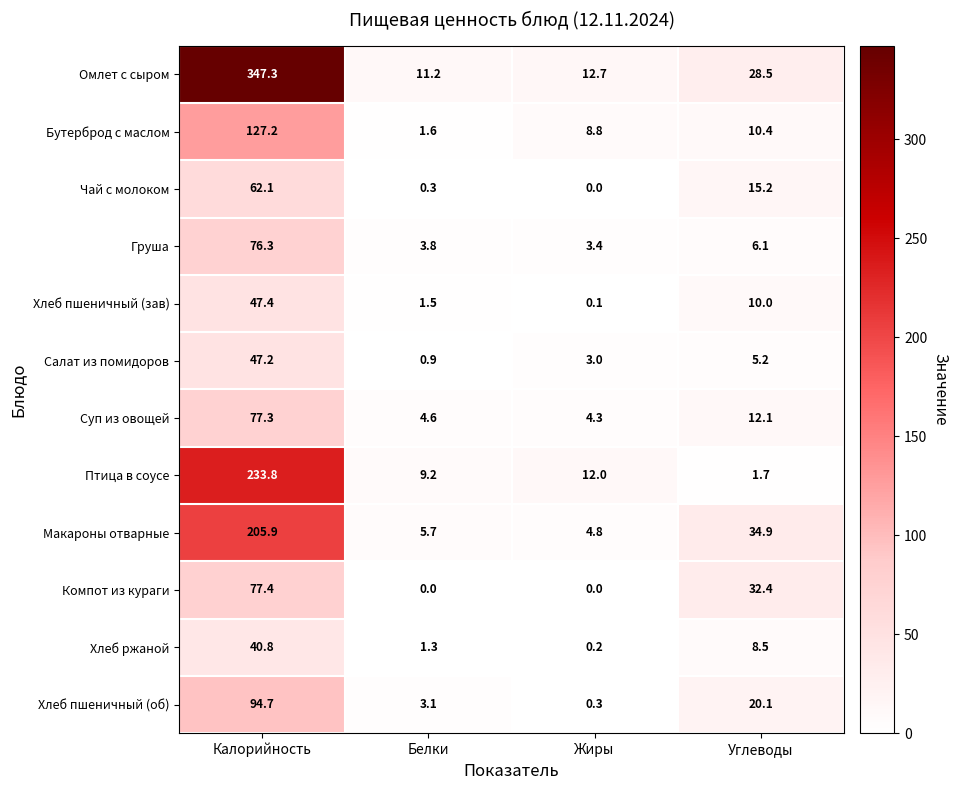

Which series has the largest total across all categories?

Омлет с сыром